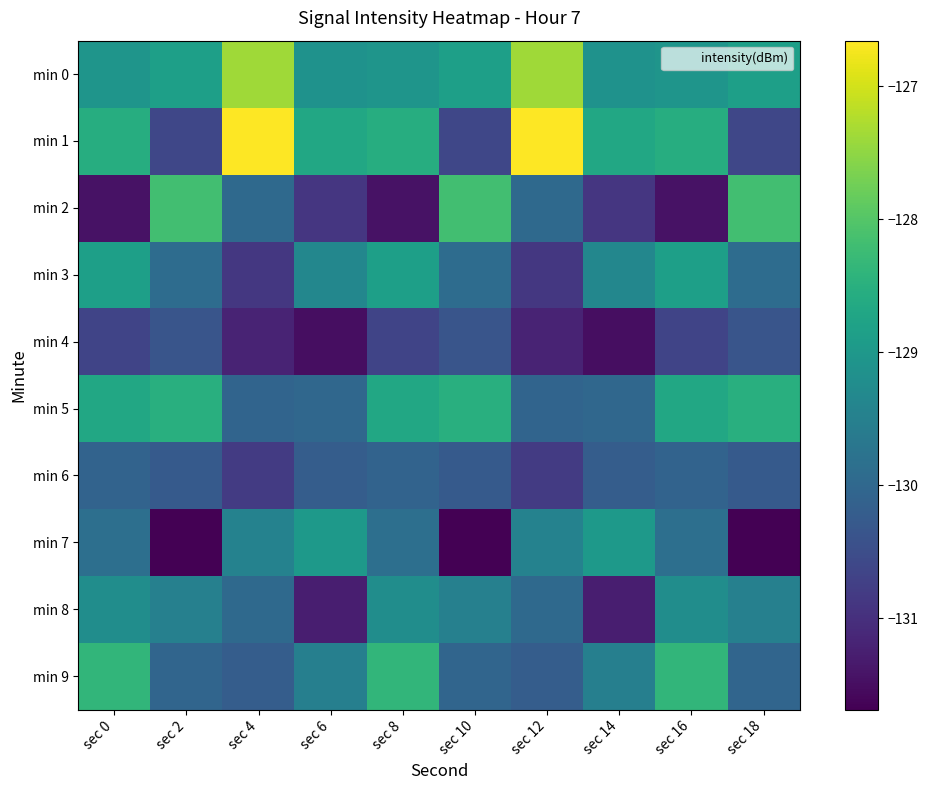

What is the total value across all series at sec 18?

-1297.9